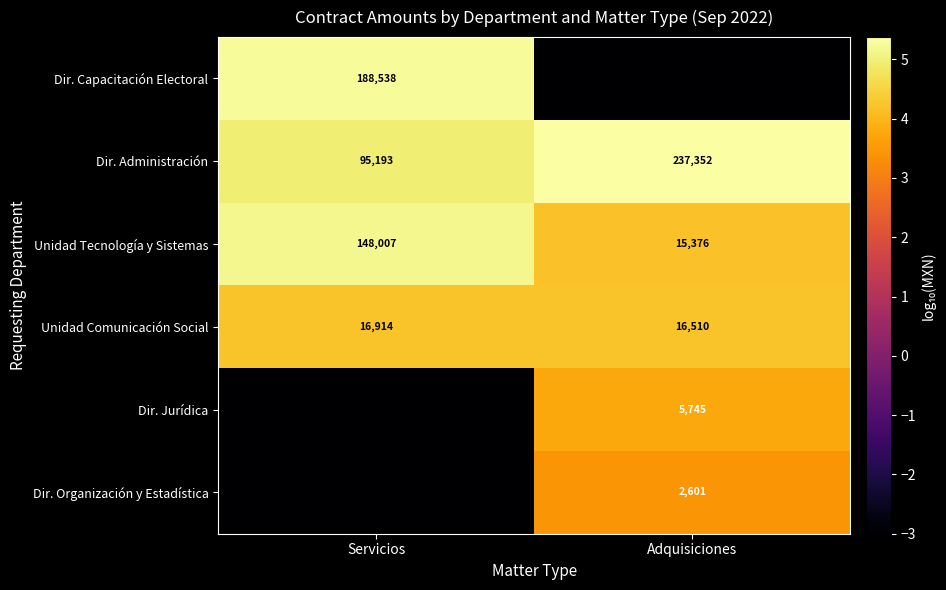

How many data points in Unidad Comunicación Social are less than 16914?

1